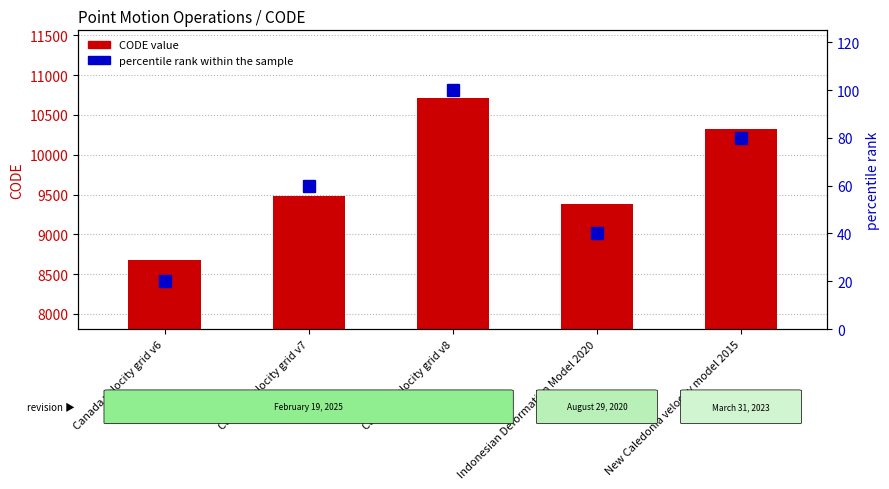

The value of CODE value at Canada velocity grid v7 is 2087. True or false?

False